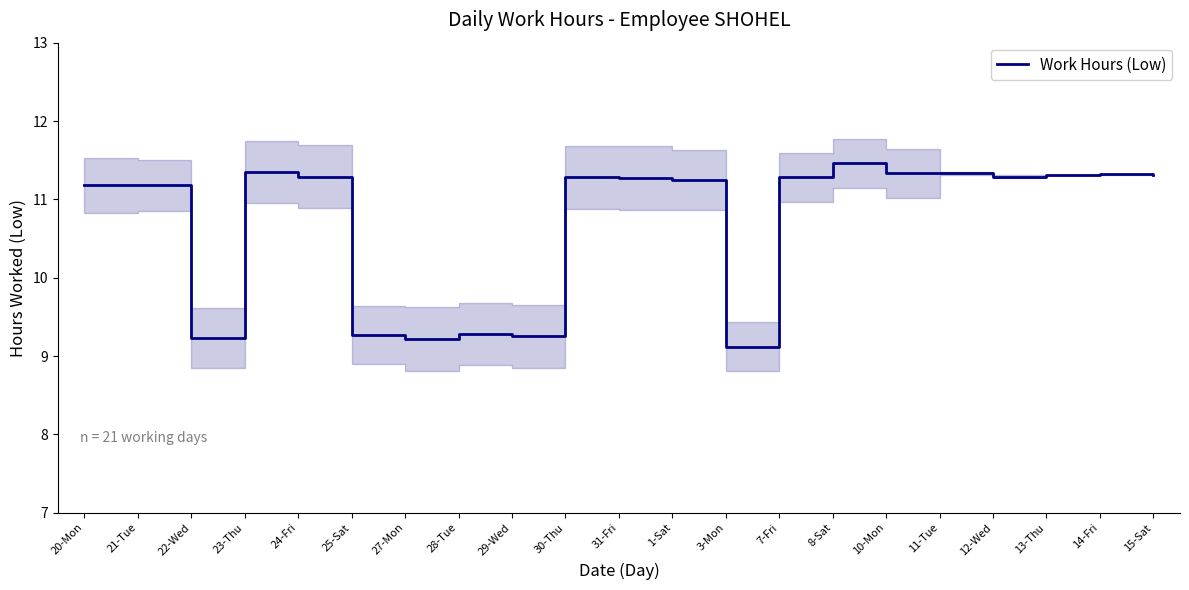

Where is the data nearest to the value 10?

28-Tue